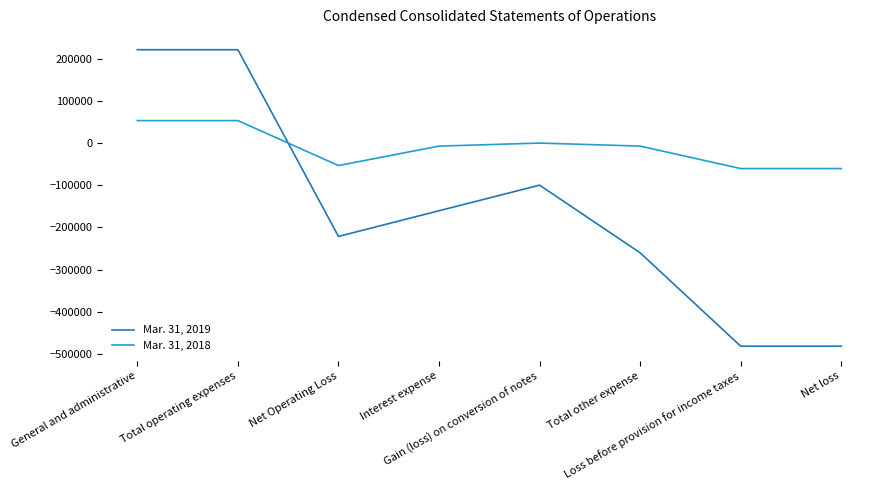

What is the lowest value of the Mar. 31, 2018 series?

-60440